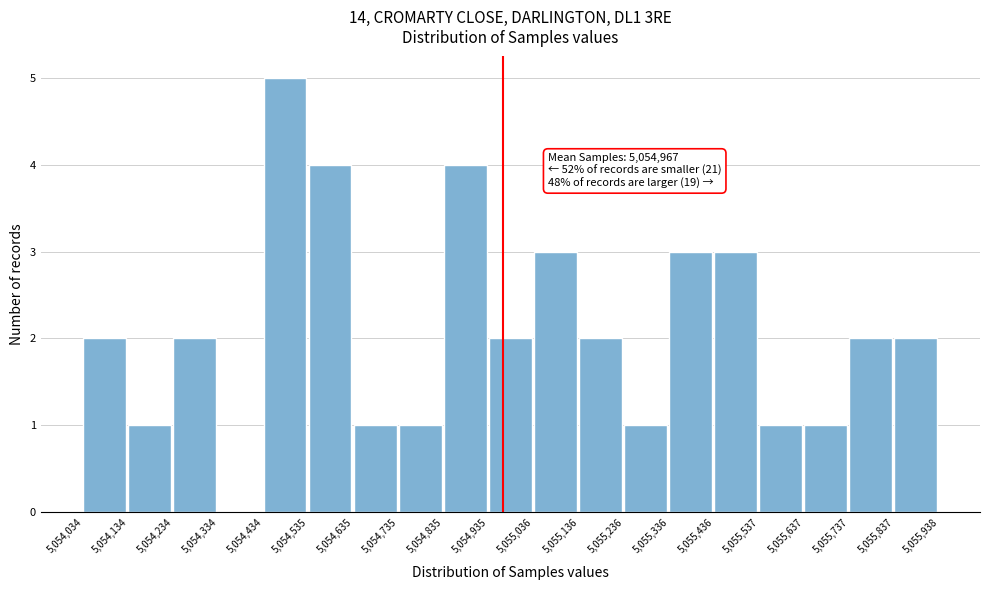

Over which range of the x-axis is the bar tallest?

5,054,434 to 5,054,535